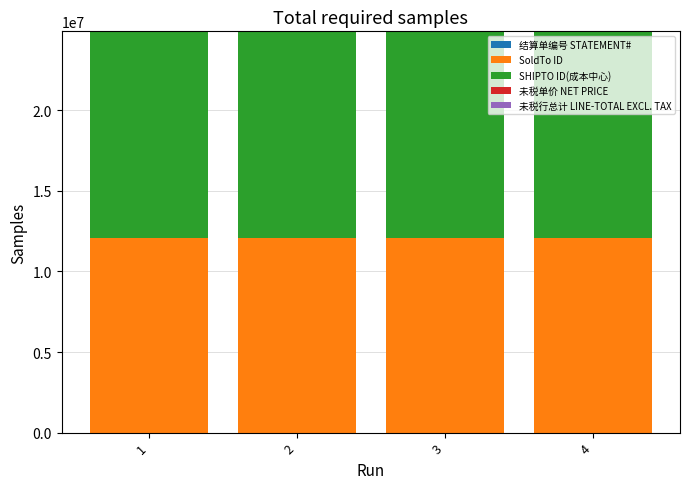

Count the number of categories in the chart.

4